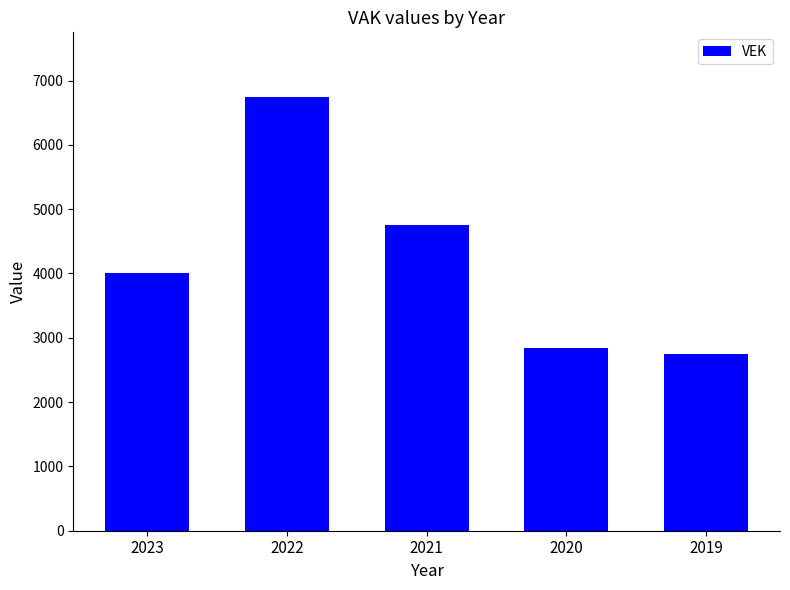

What value does the data have at 2023?

4011